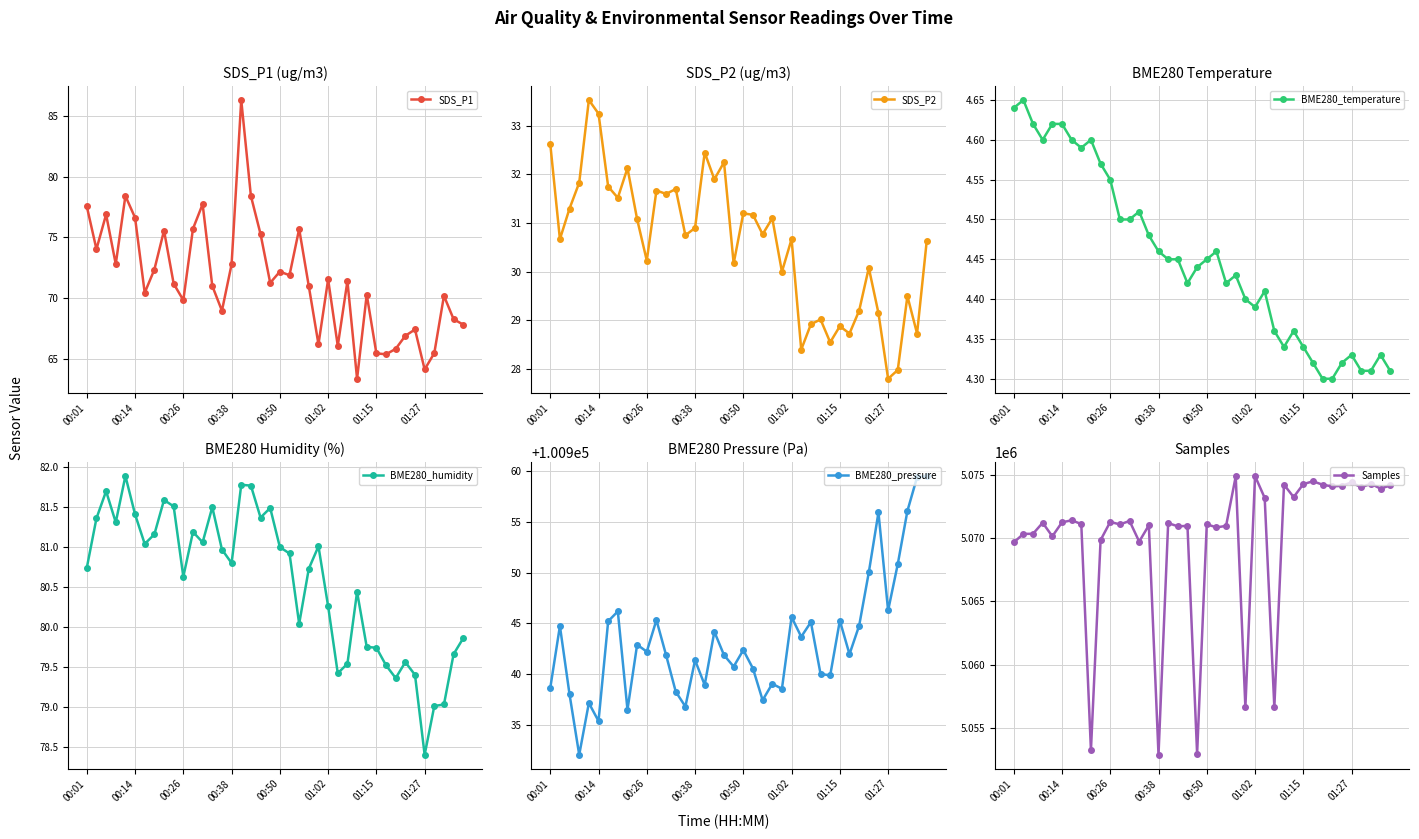

How many interior local valleys does the BME280_humidity series have?

10